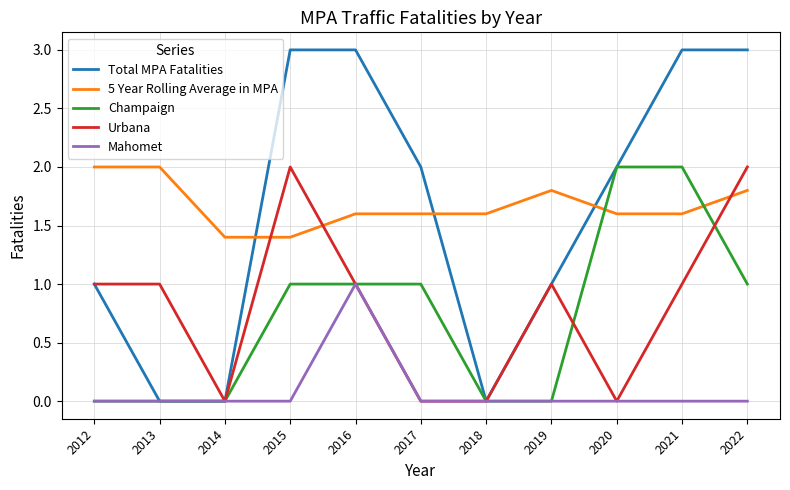

Is the value of Urbana at 2021 greater than the value of Total MPA Fatalities at 2022?

No